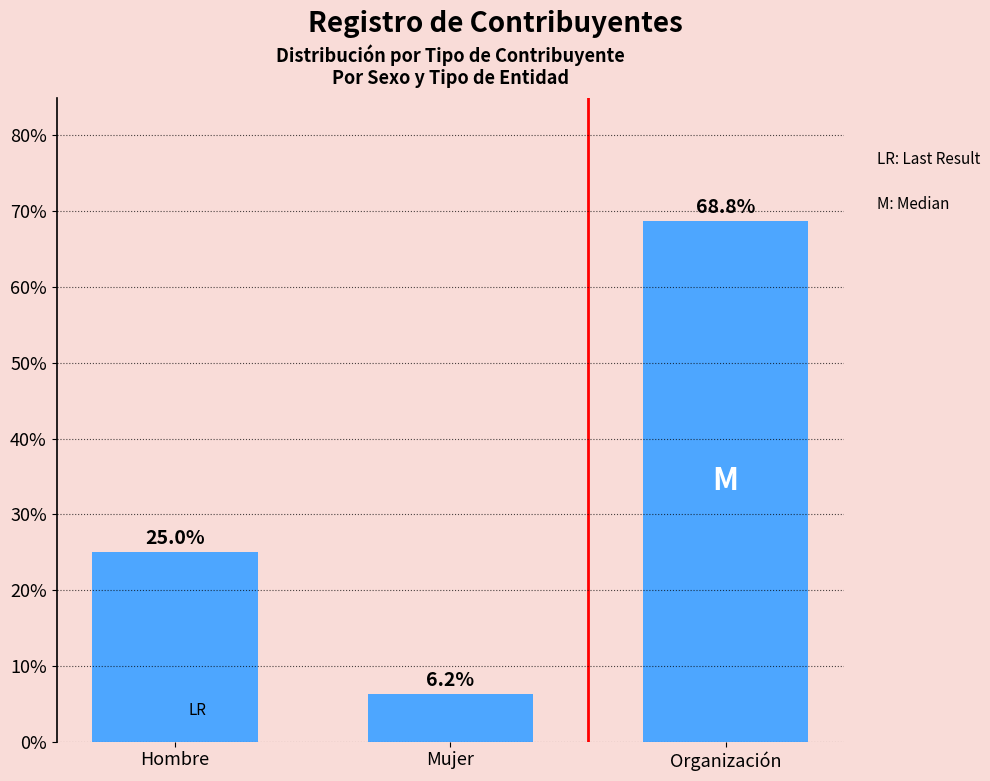

Rank the categories by value from lowest to highest.

Mujer, Hombre, Organización